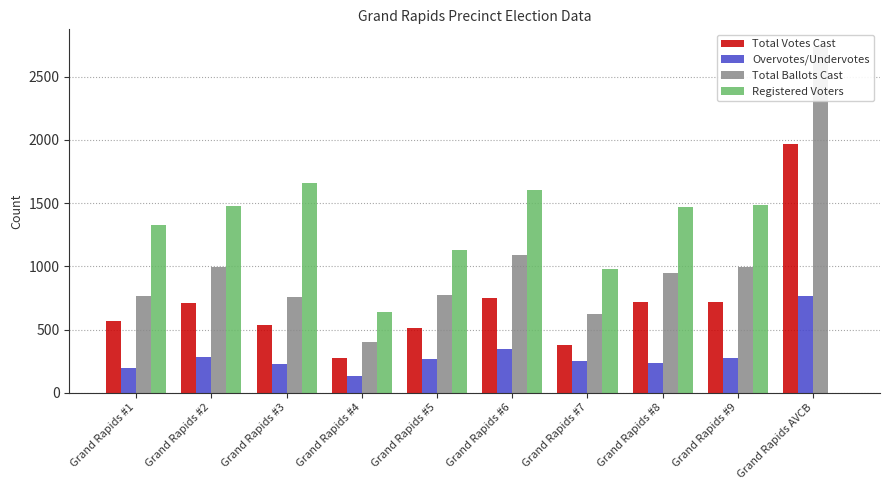

How many groups of bars are there?

10